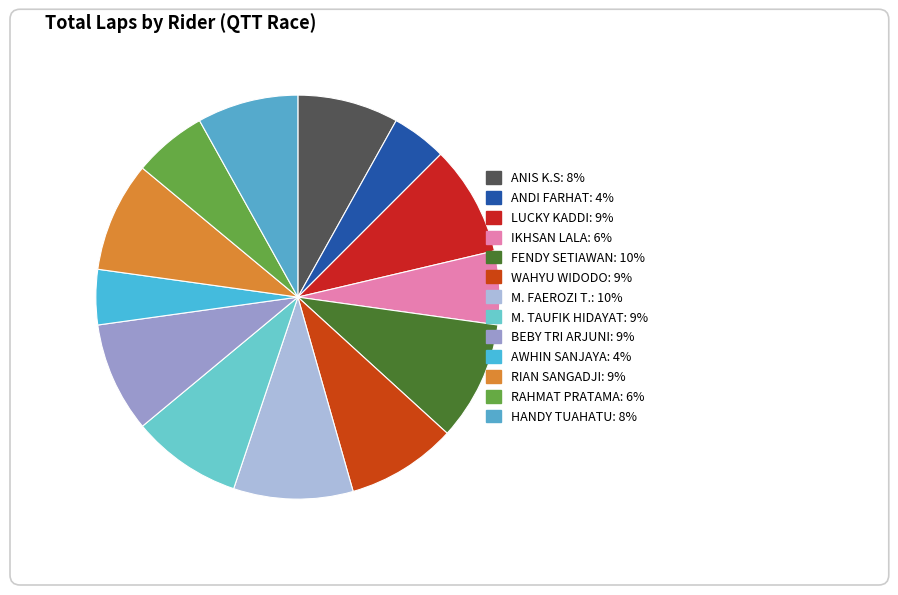

How many slices are in this pie chart?

13